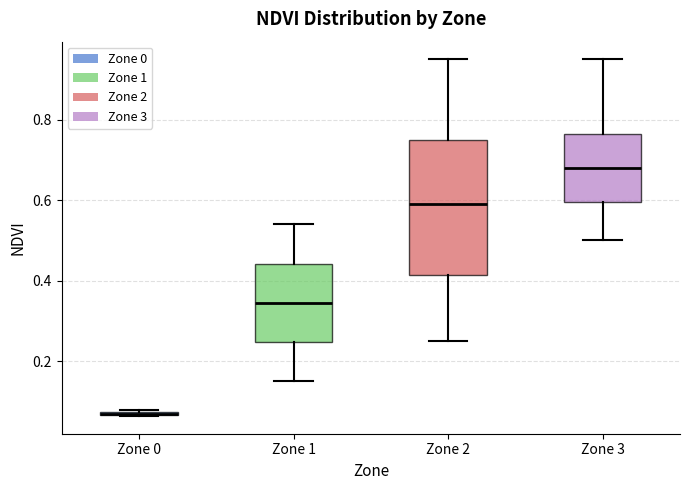

Comparing the boxes themselves (not the whiskers), which one is the tallest?

Zone 2